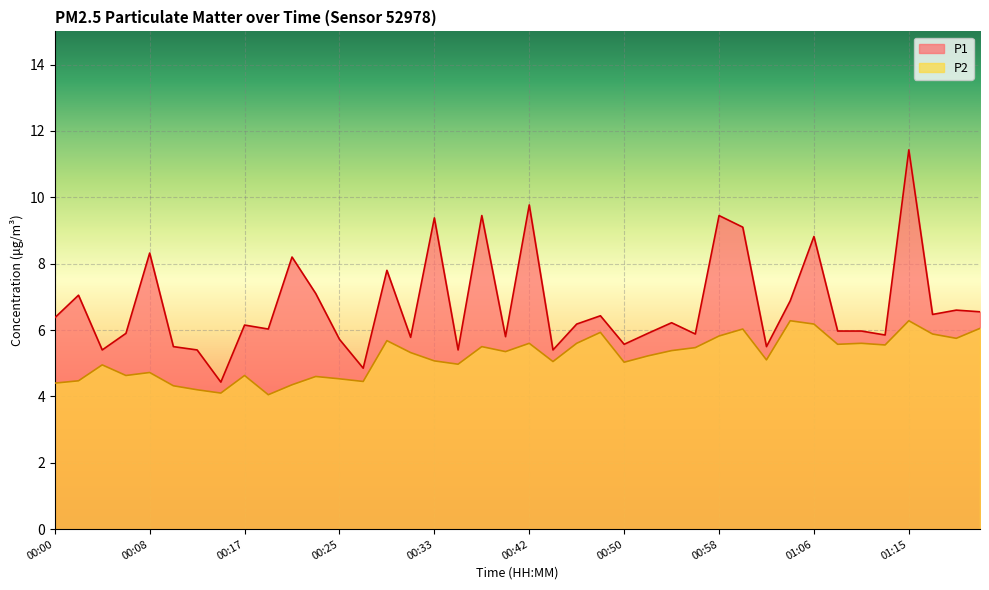

The P2 series shows 6.4 at 00:27. True or false?

False